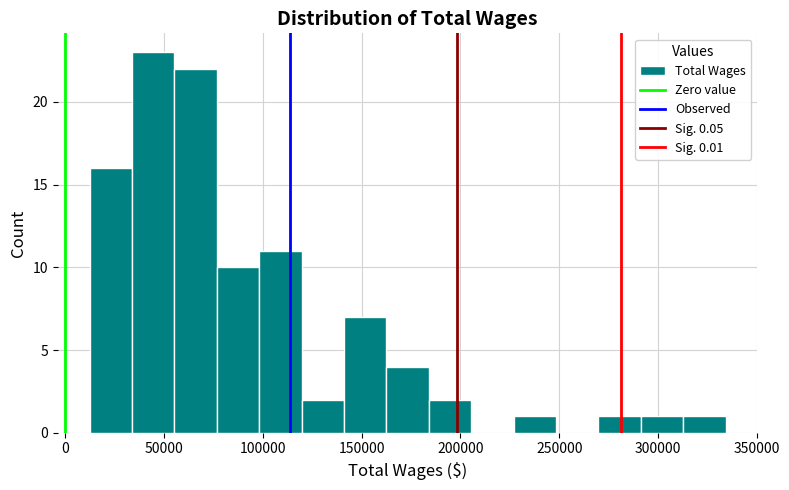

What is the height of the bar covering 185000 to 205000 on the x-axis? Neither the bar edges nor the heights are printed on the chart, so give them approximately, as read against the axes.

2